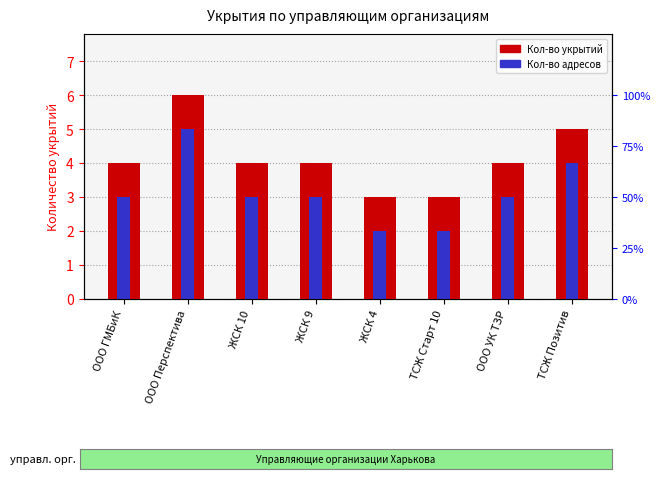

What is the average value of the Кол-во укрытий series?

4